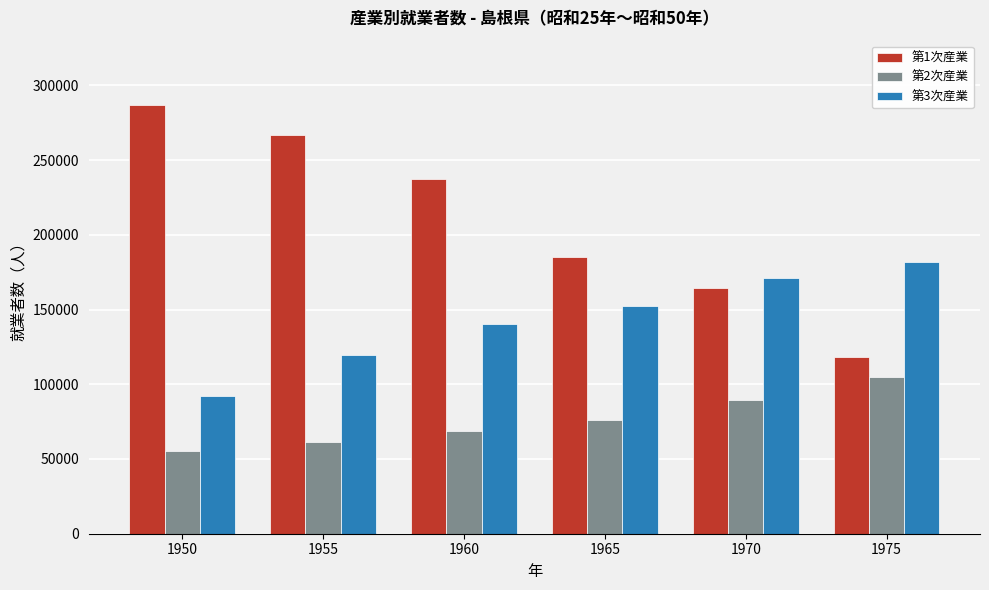

What is the value of the 第1次産業 bar at the 4th from the left?

184881